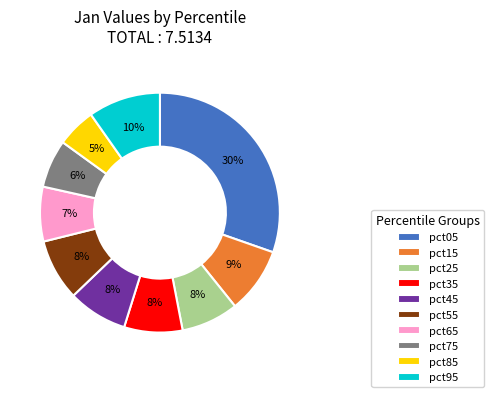

To the nearest percent, what is the combined percentage of pct25 and pct75?

14%